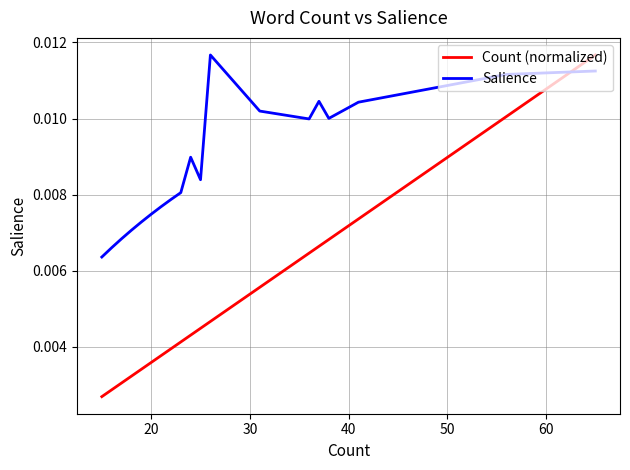

True or false: Salience has a value of 0.0 at 30.

True